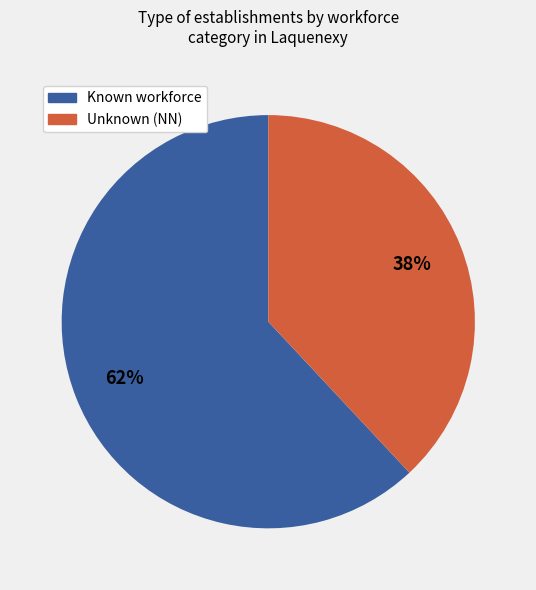

Count the number of slices in the pie.

2